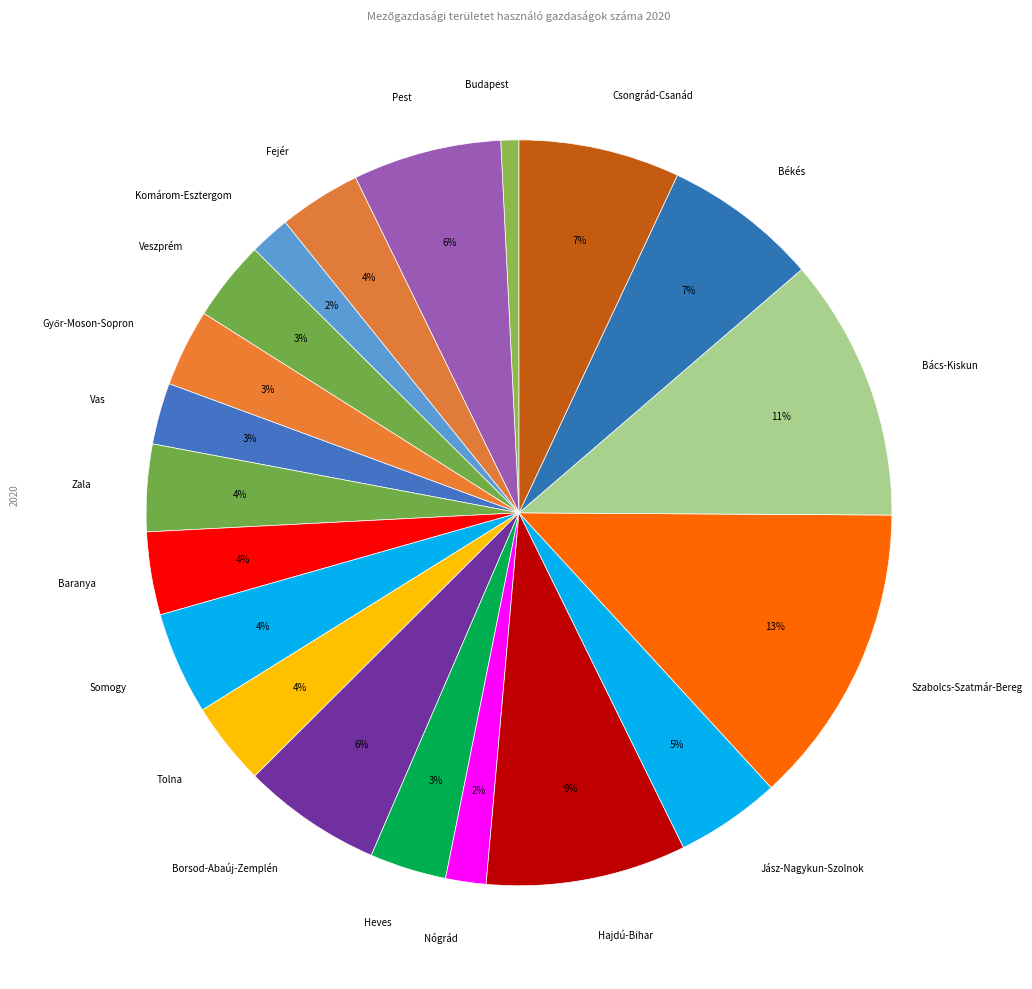

How many segments does this pie chart have?

20